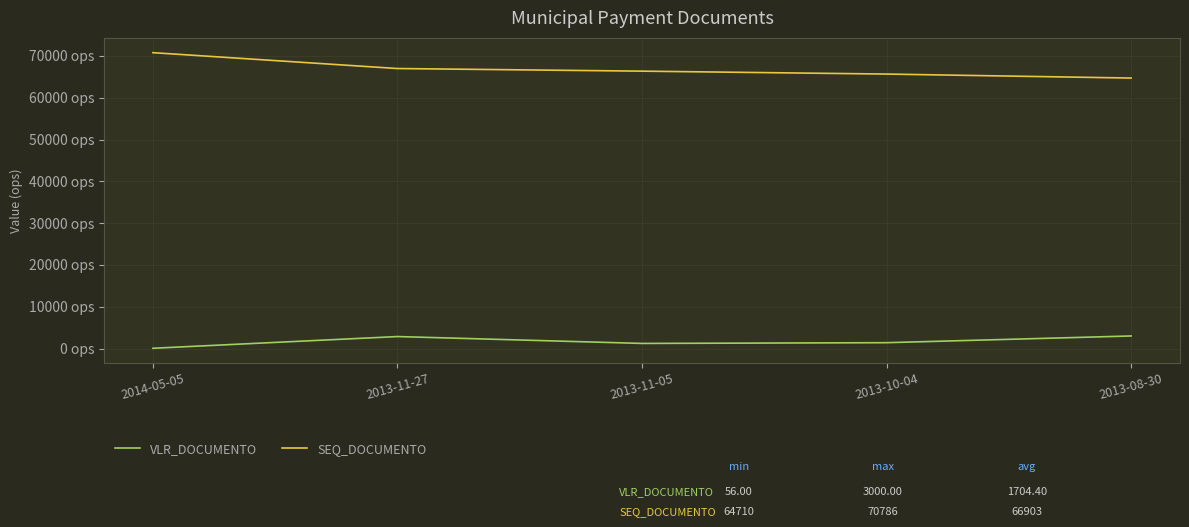

What is the sum of all VLR_DOCUMENTO values?

8522